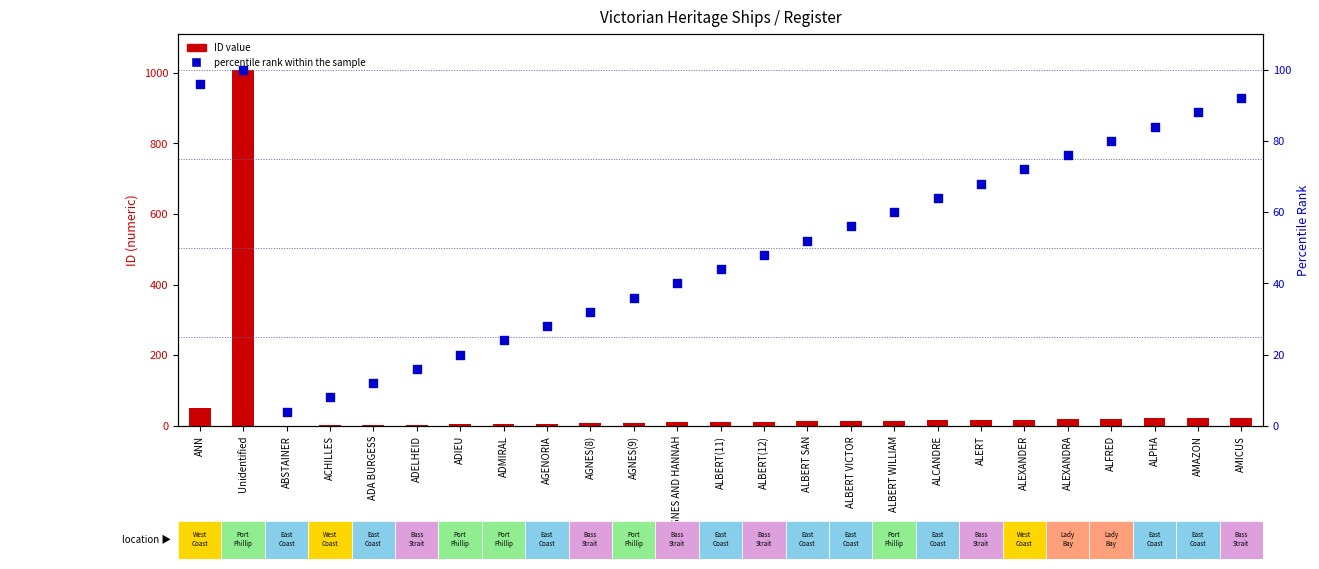

At which category is the sum across all series the highest?

Unidentified